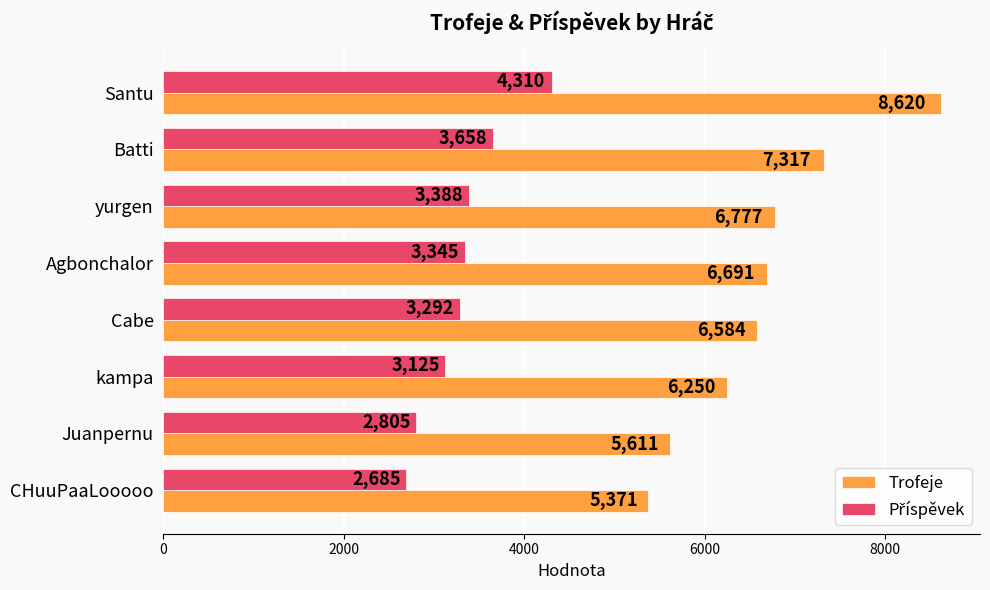

Which series changed the most between yurgen and CHuuPaaLooooo?

Trofeje